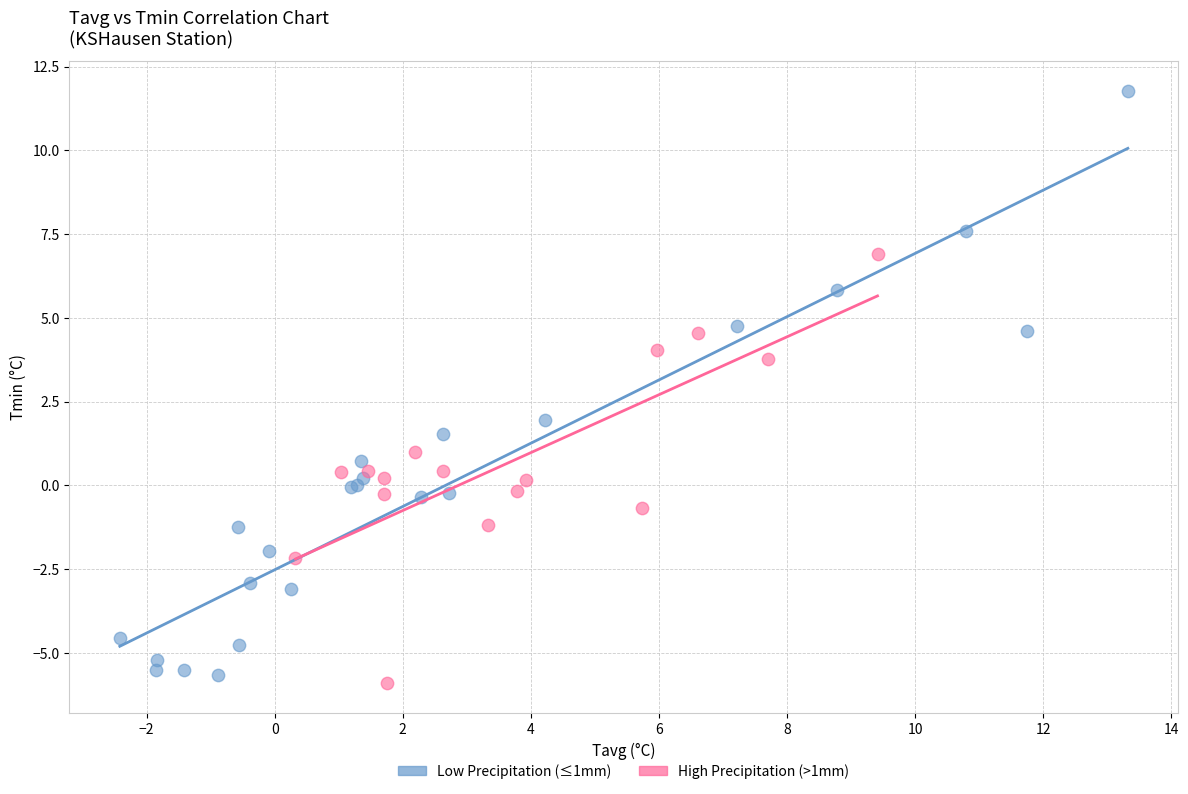

Which series reaches the maximum Y coordinate?

Low Precipitation (≤1mm)